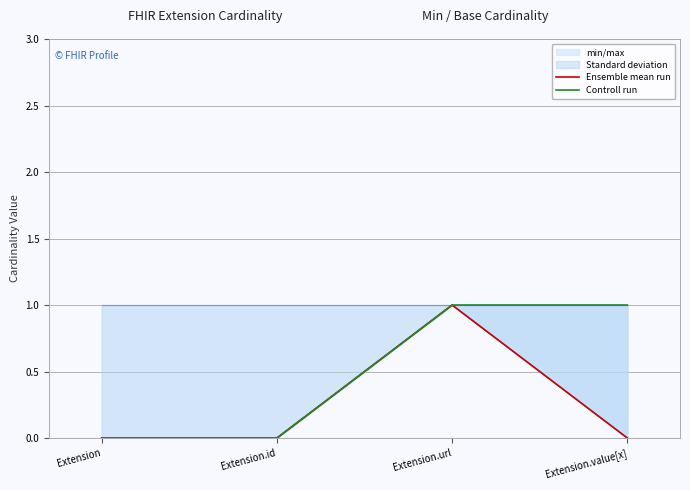

What is the total value across all series at Extension.value[x]?

1